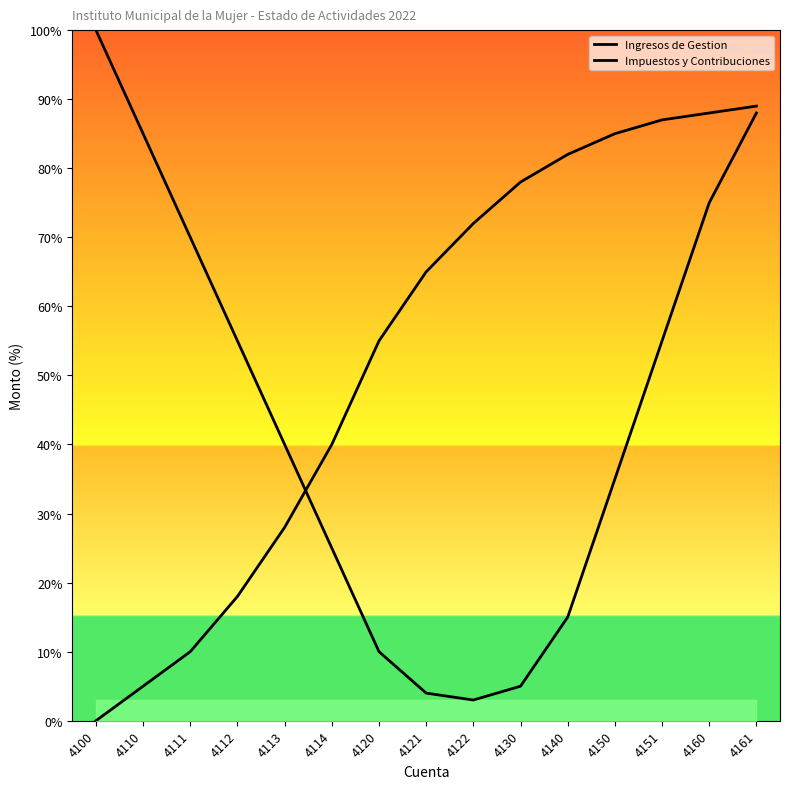

Where is Impuestos y Contribuciones nearest to the value 44?

4114